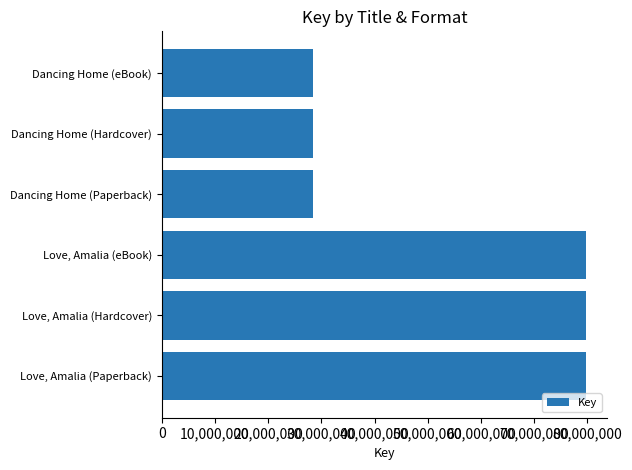

How many values are below 79716938?

3